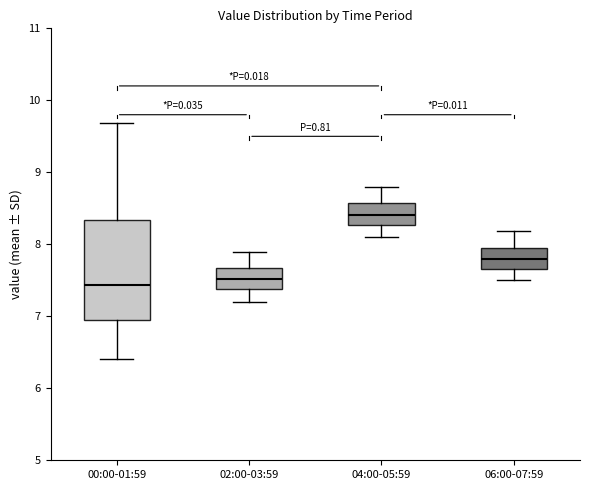

Reading left to right, read every box against the y-axis: the position of its median line, the range the box covers, and the ends of its whiskers. The values are not printed on the chart, so give them approximately, as read against the axis.

00:00-01:59: median 7.4, box 6.9 to 8.3, whiskers 6.4 to 9.7
02:00-03:59: median 7.5, box 7.4 to 7.7, whiskers 7.2 to 7.9
04:00-05:59: median 8.4, box 8.3 to 8.6, whiskers 8.1 to 8.8
06:00-07:59: median 7.8, box 7.7 to 8.0, whiskers 7.5 to 8.2